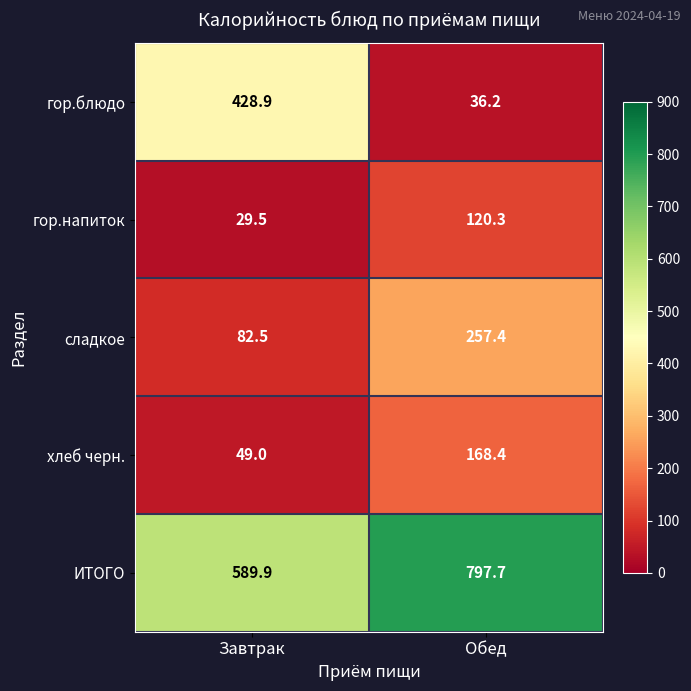

Is it true that ИТОГО equals 797.7 at Обед?

True